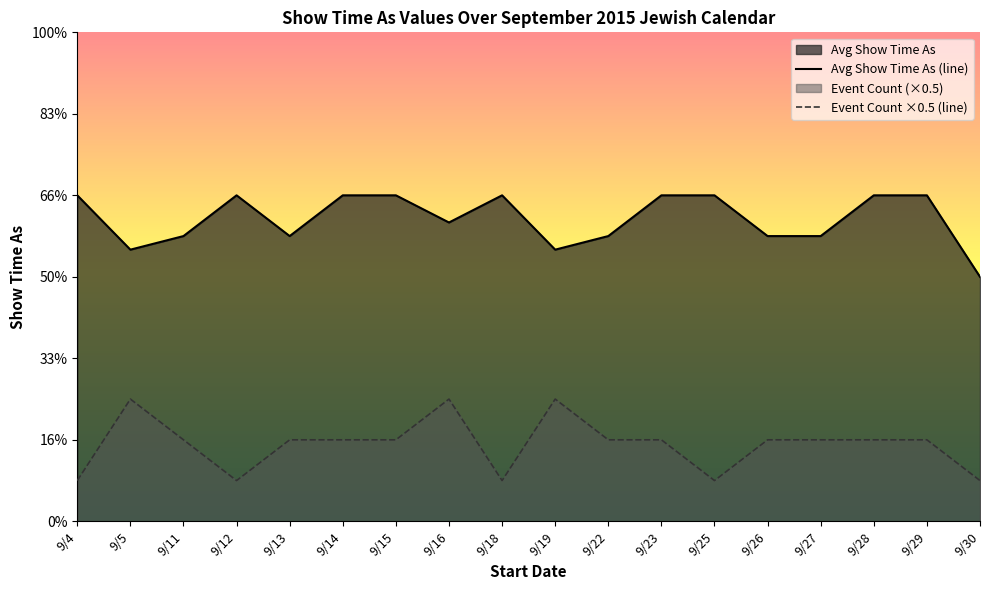

True or false: Avg Show Time As (line) has a value of 7.2 at 9/28.

False